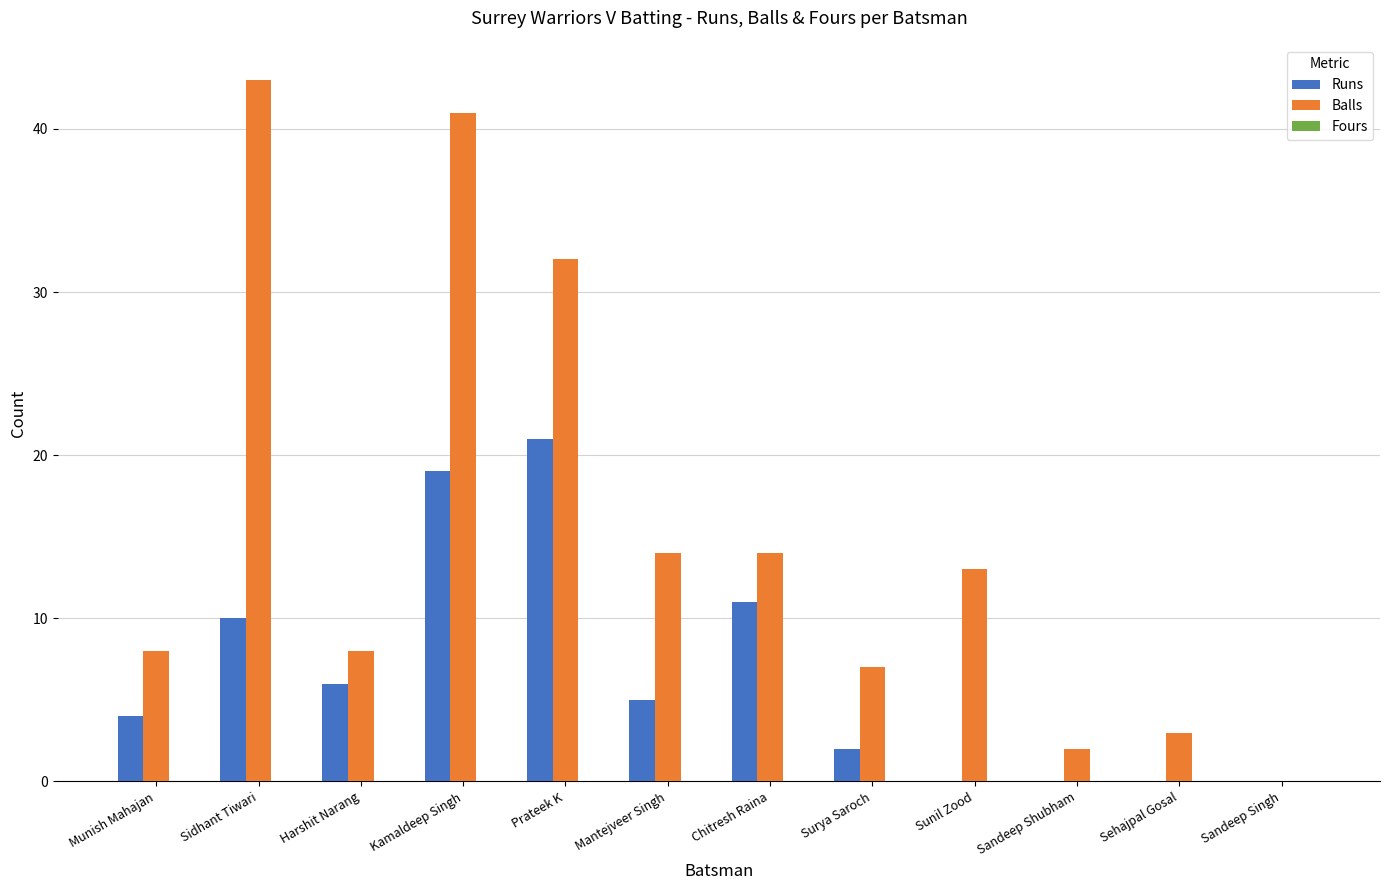

Which series has the widest spread of values?

Balls